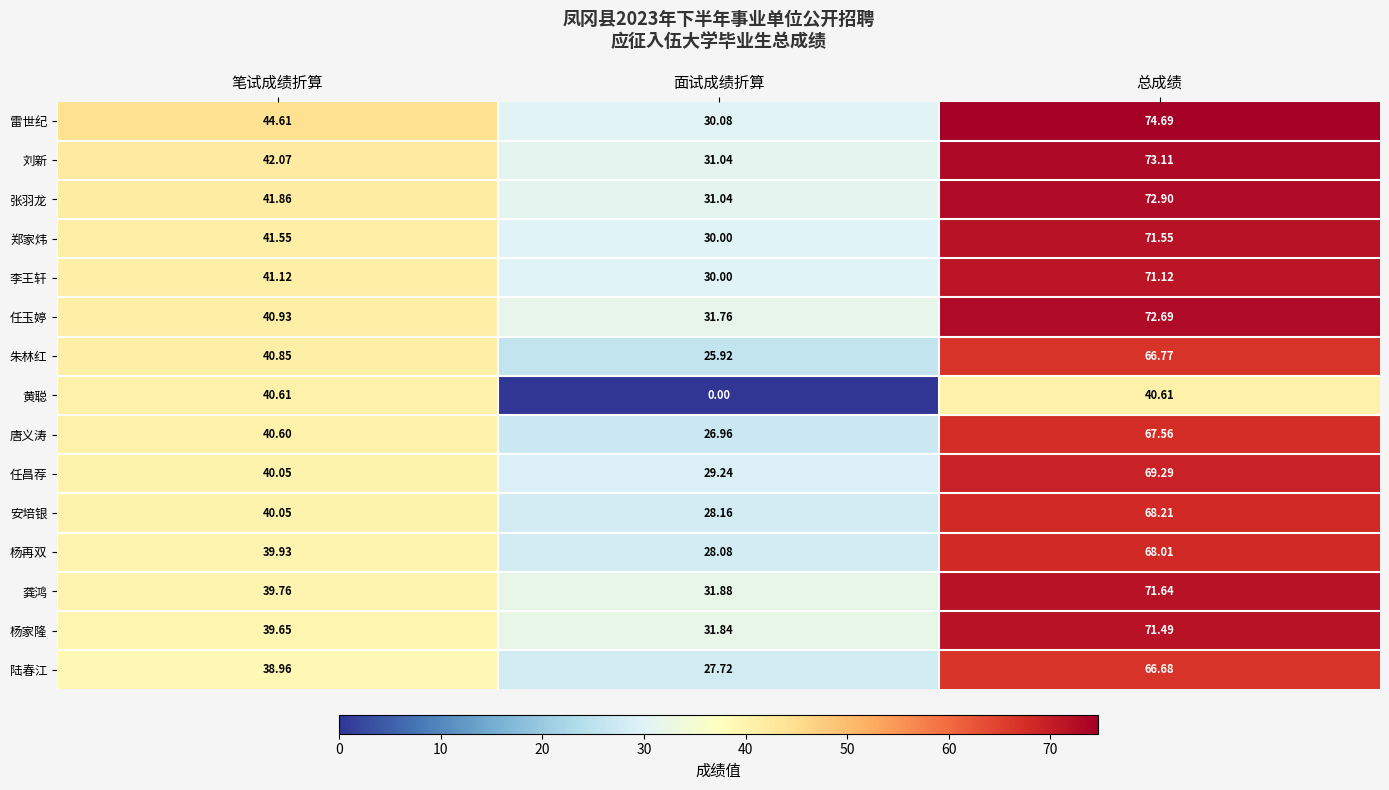

Read the 任玉婷 value at 面试成绩折算.

31.8